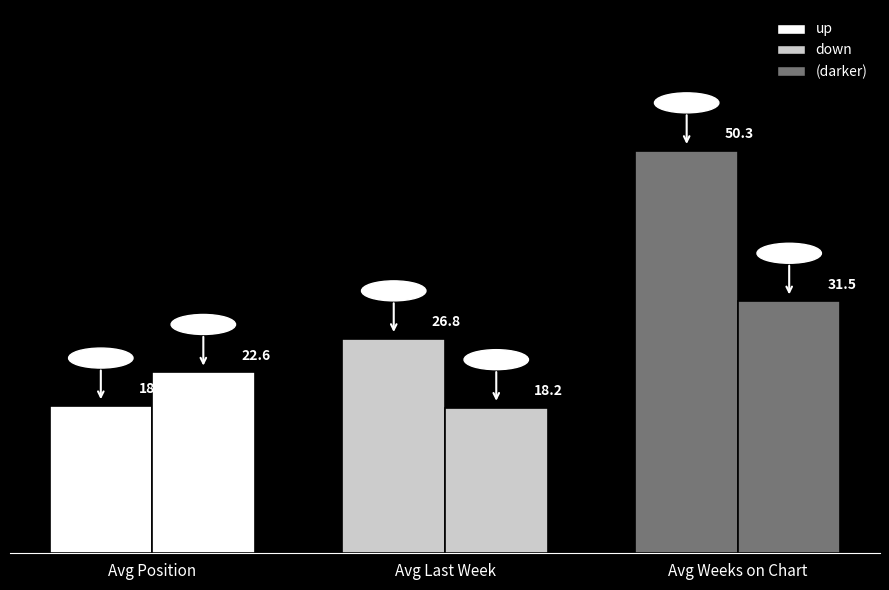

How many distinct data groups are displayed?

3